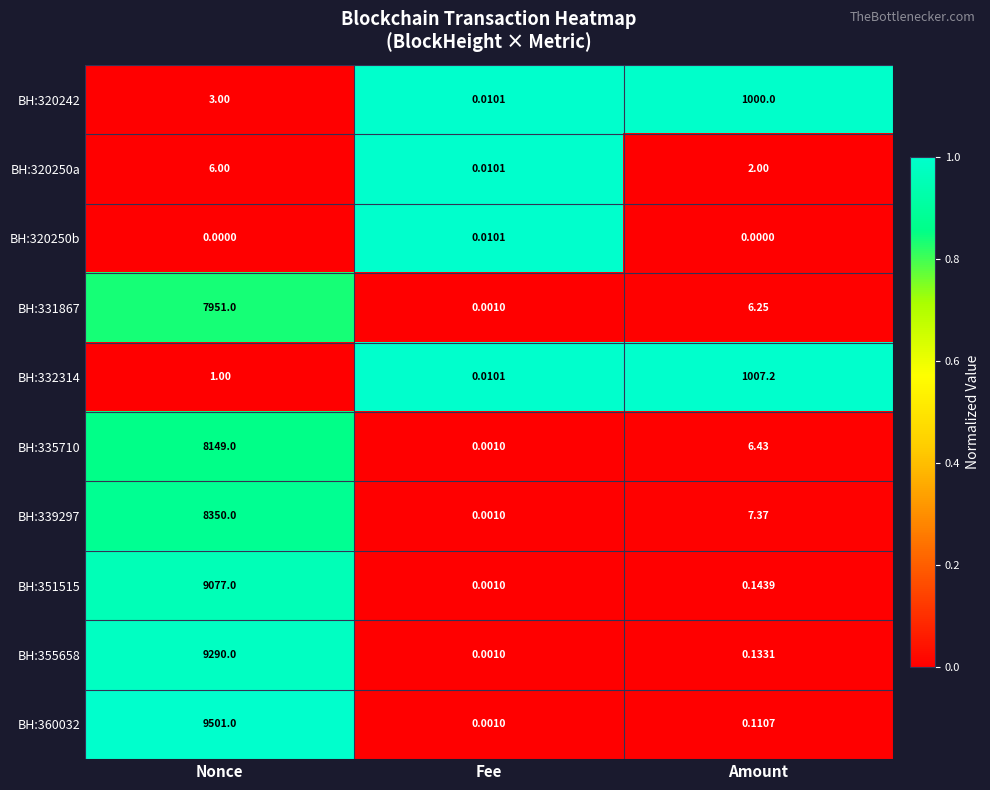

At which category is the sum across all series the highest?

Nonce